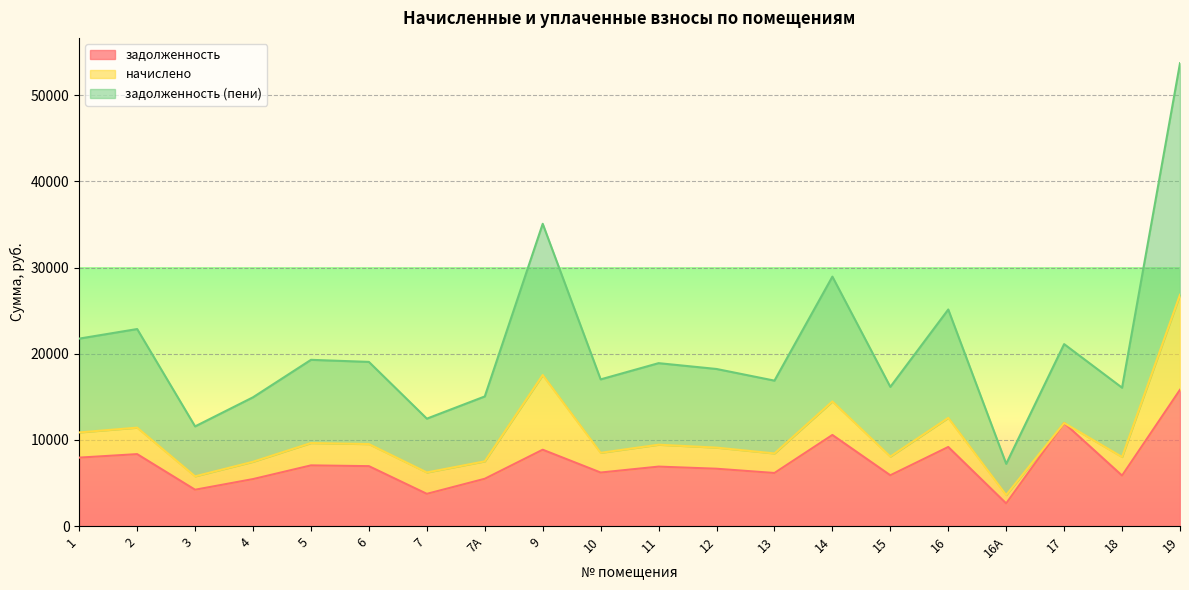

What is the highest value of the задолженность series?

15823.1